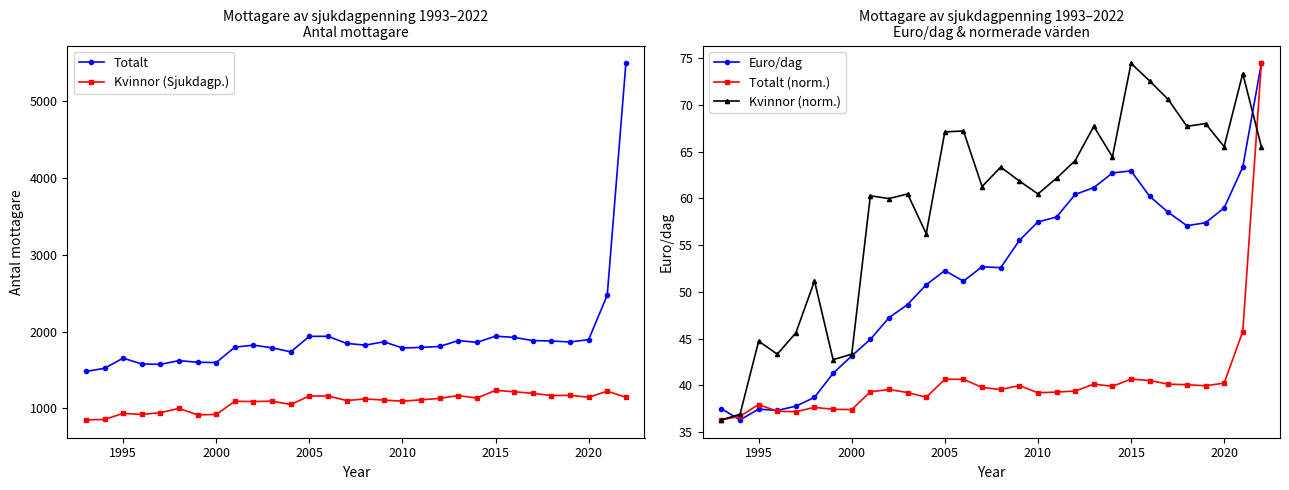

What is the minimum value for Totalt?

1481